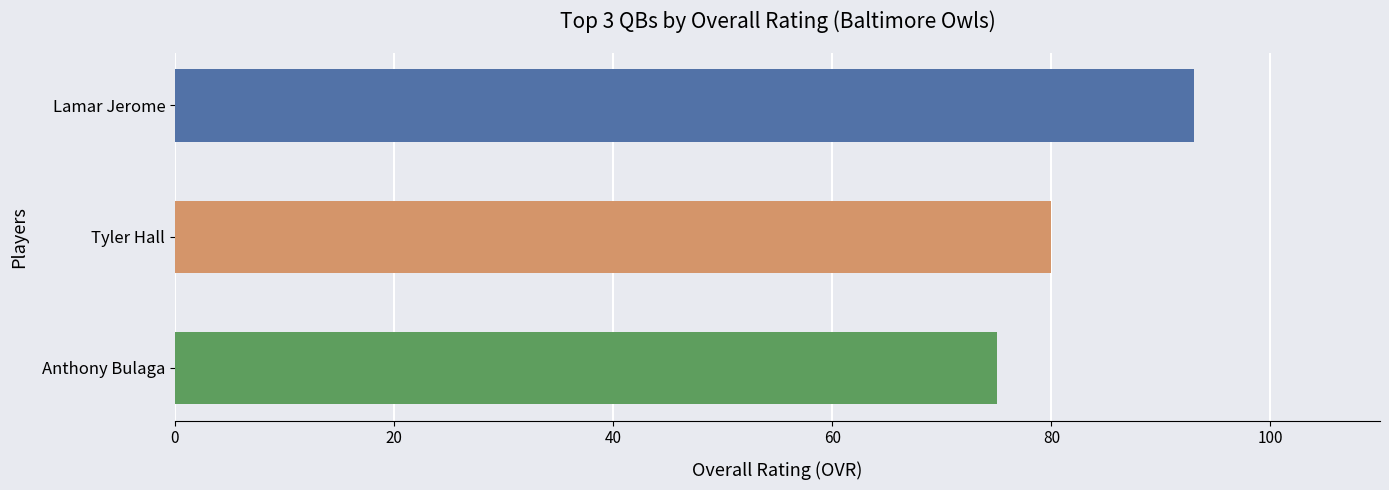

What is the minimum value shown in the chart?

75